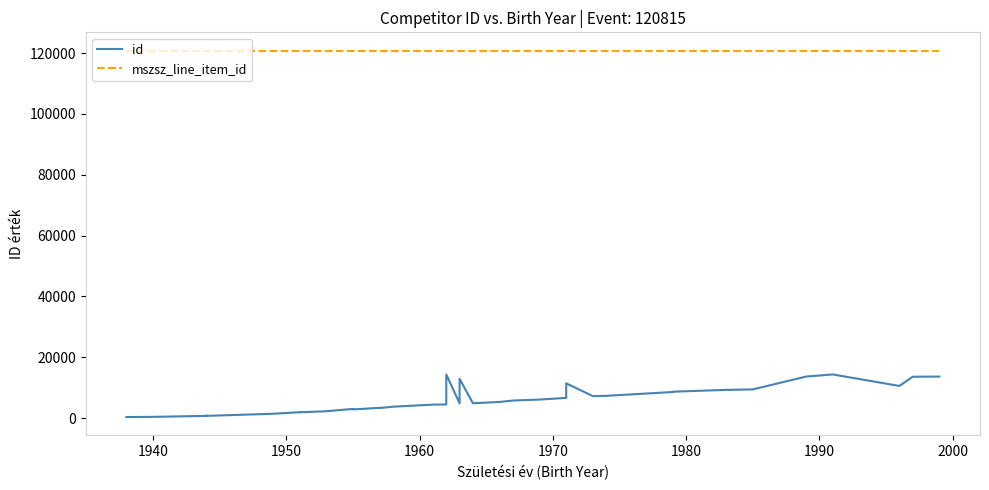

What is the sum of all id values?

237996